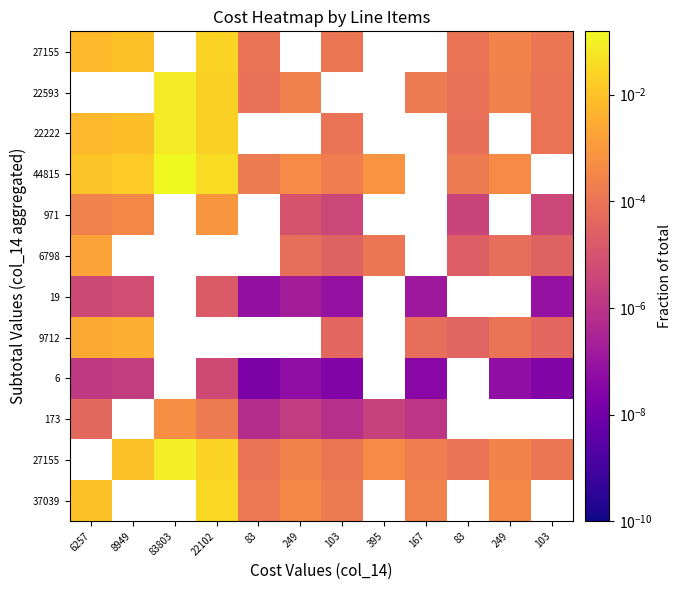

How many series are shown in this chart?

12